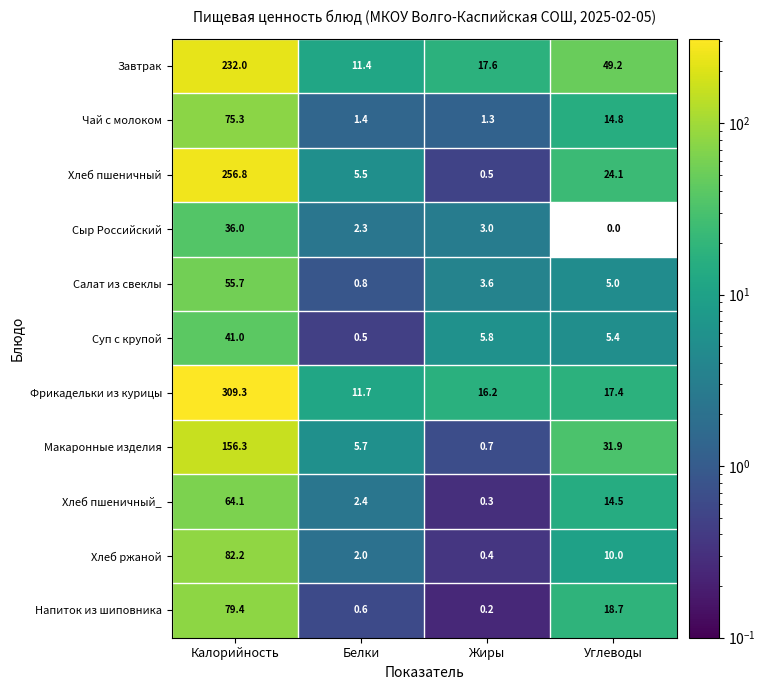

Is it true that Хлеб пшеничный equals 256.8 at Калорийность?

True